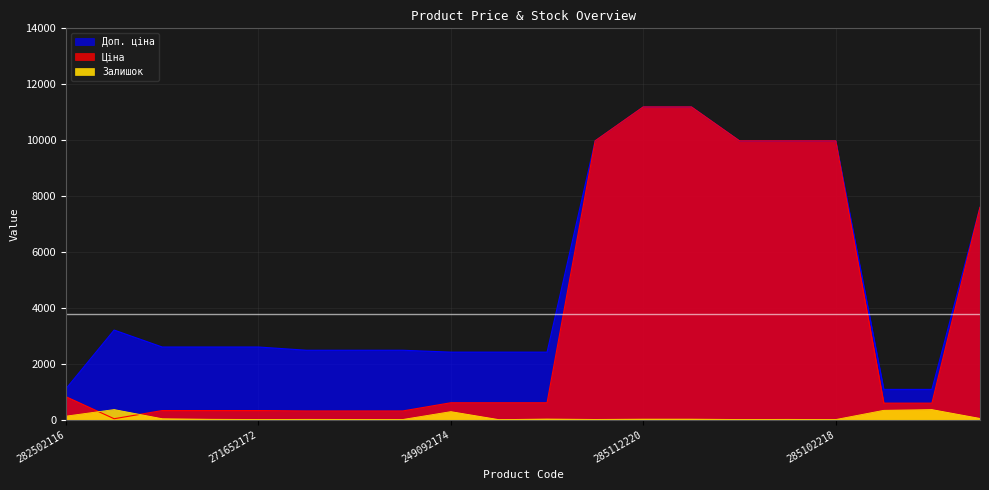

What is the value of the Залишок point at the 14th from the left?

17.0